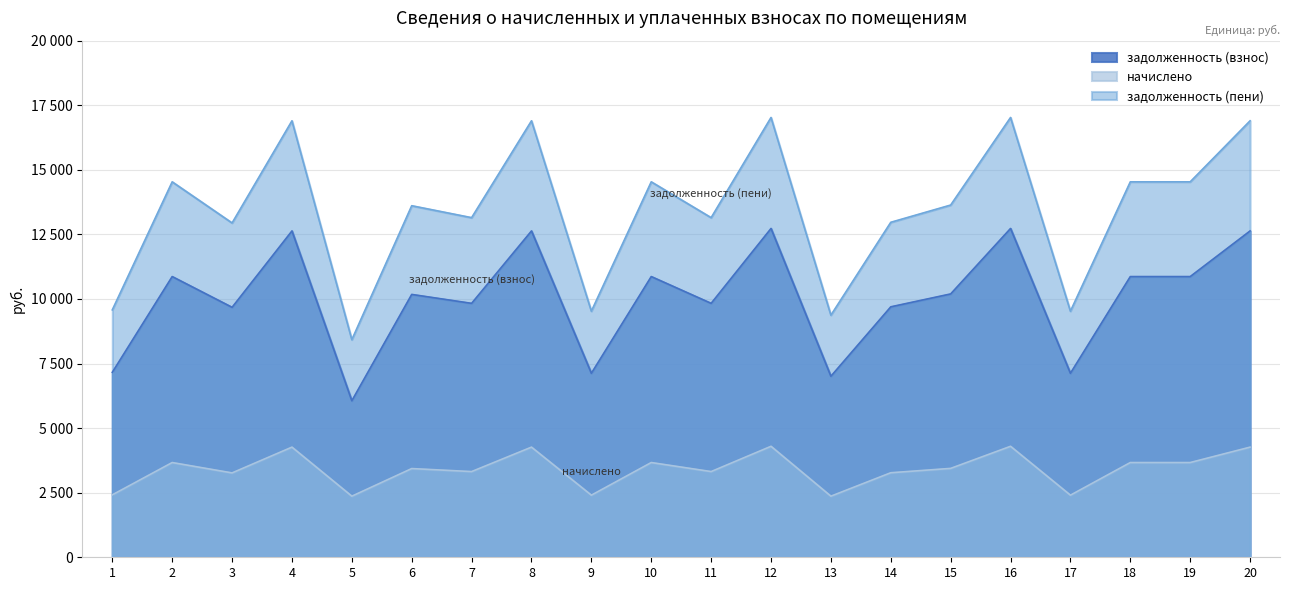

What is the total value across all series at 8?

33794.9